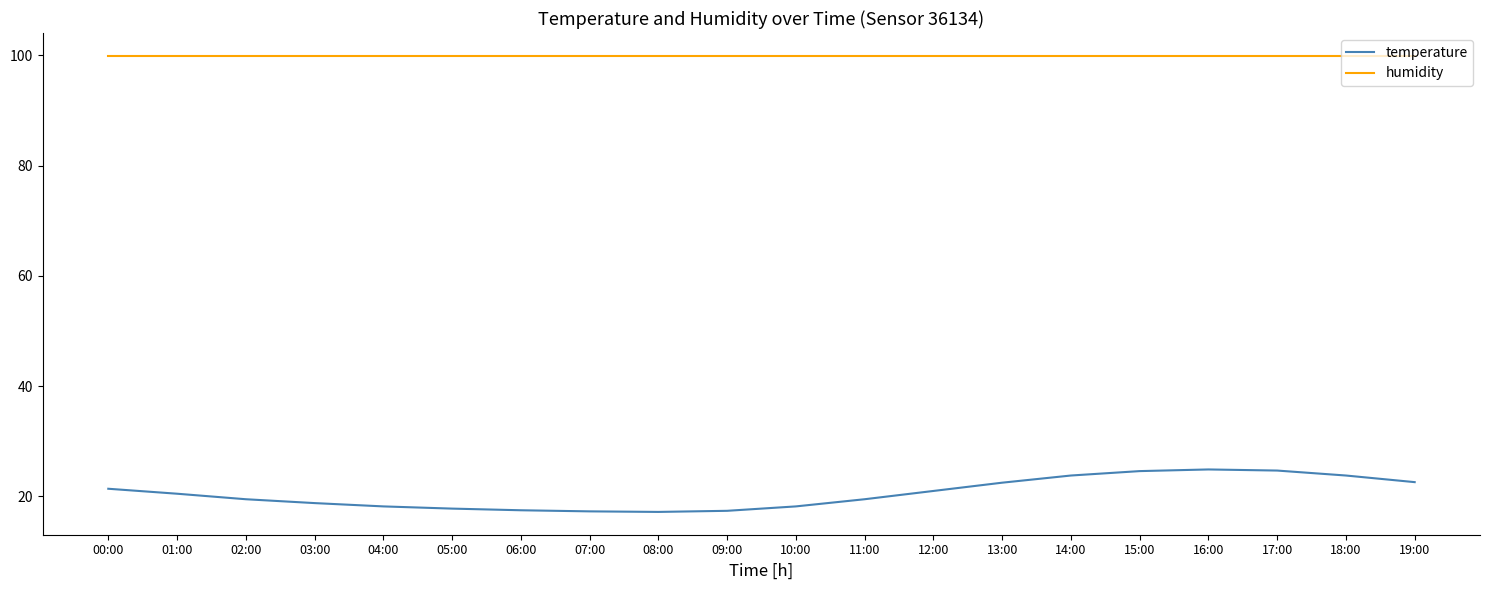

How many values in the temperature series exceed 20?

10